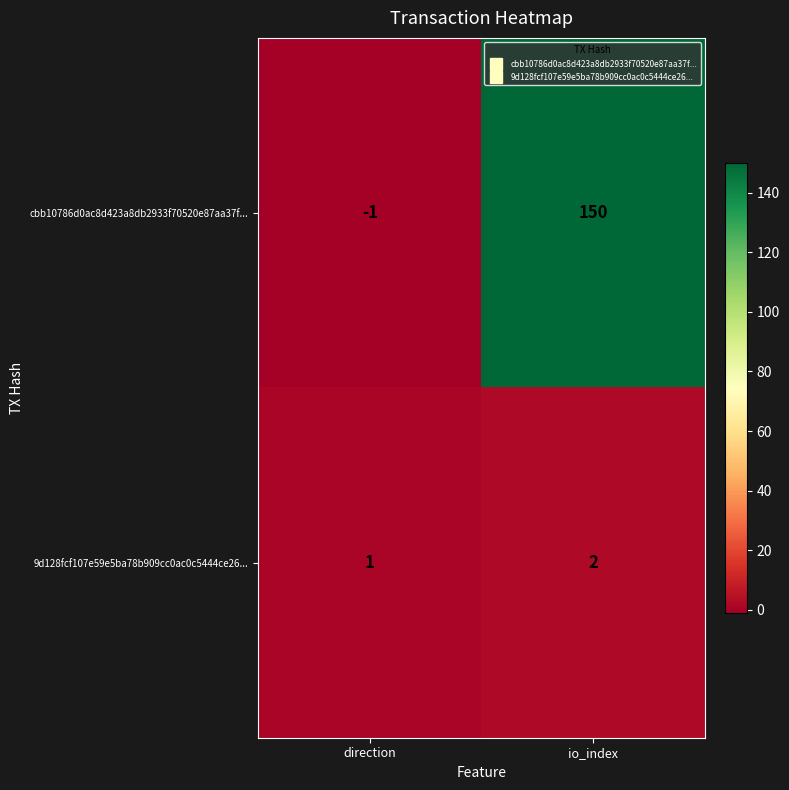

At which category does the chart reach its minimum across all series?

direction